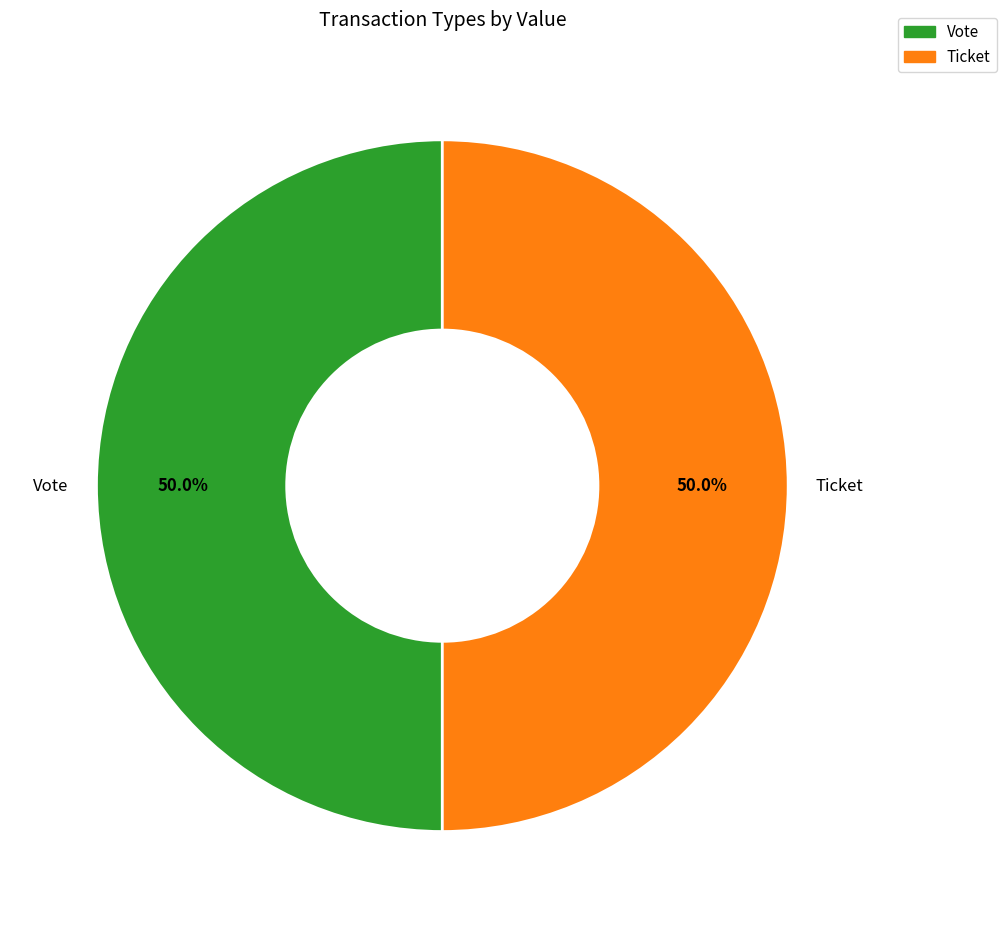

How many segments does this pie chart have?

2